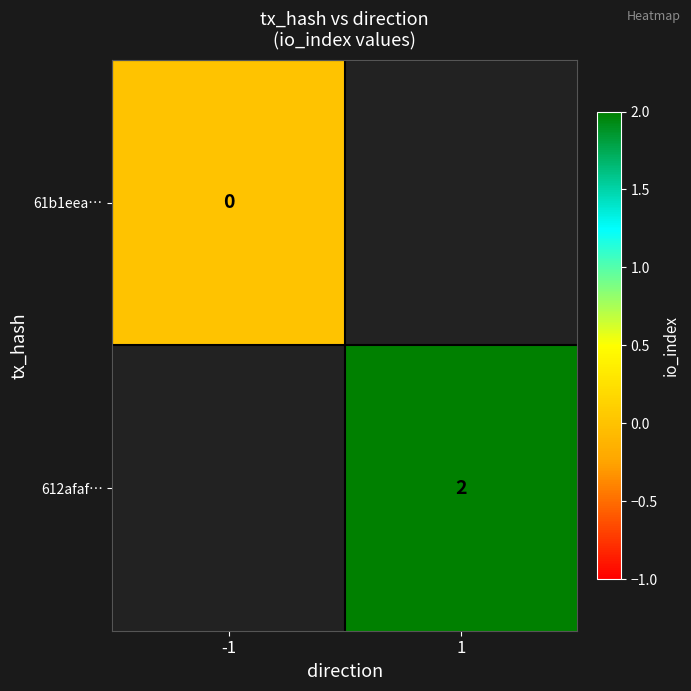

Which has a higher value, -1 or 1?

1